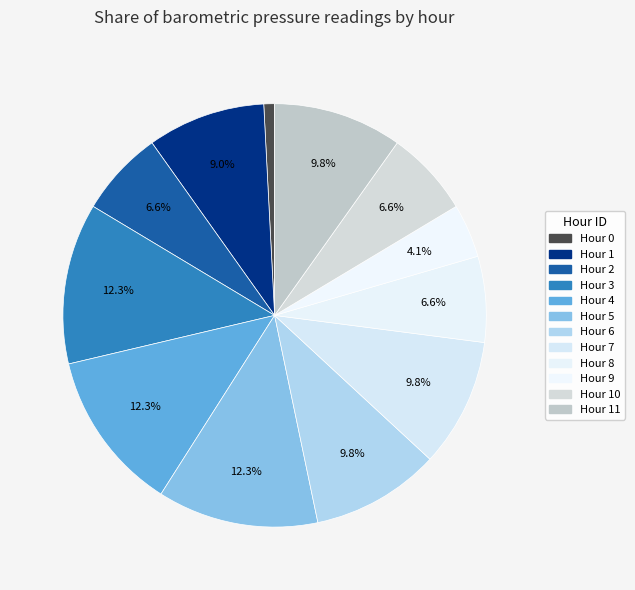

What is the largest slice in the pie chart?

Hour 3